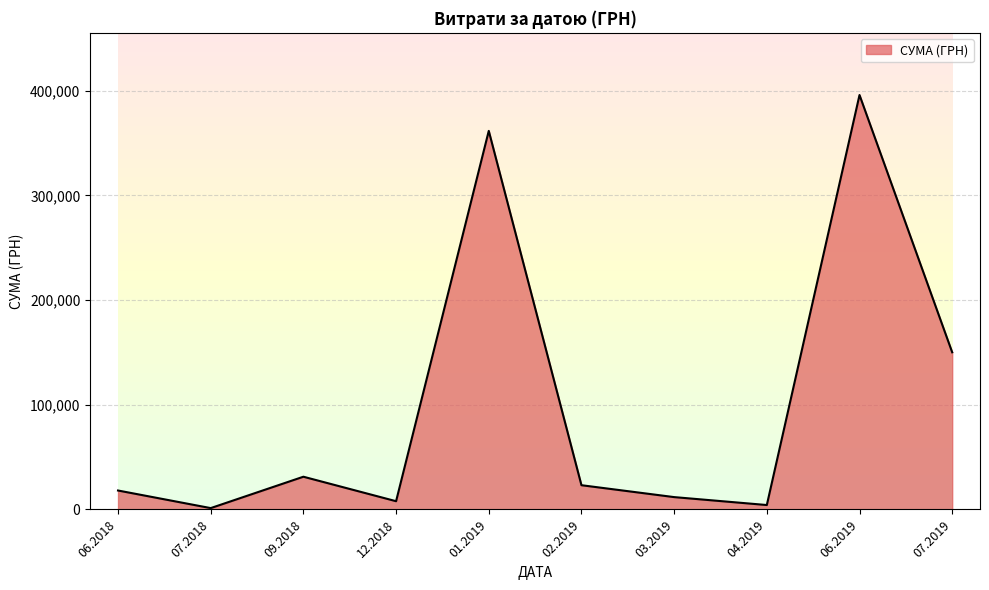

What is the sum of all values?

1005570.2